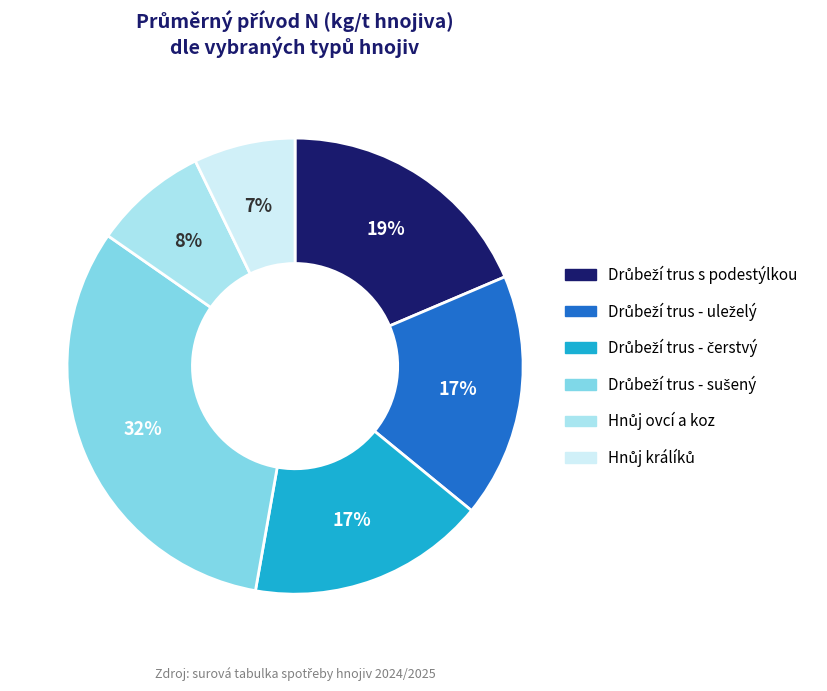

Is there any slice that represents more than half of the pie?

No